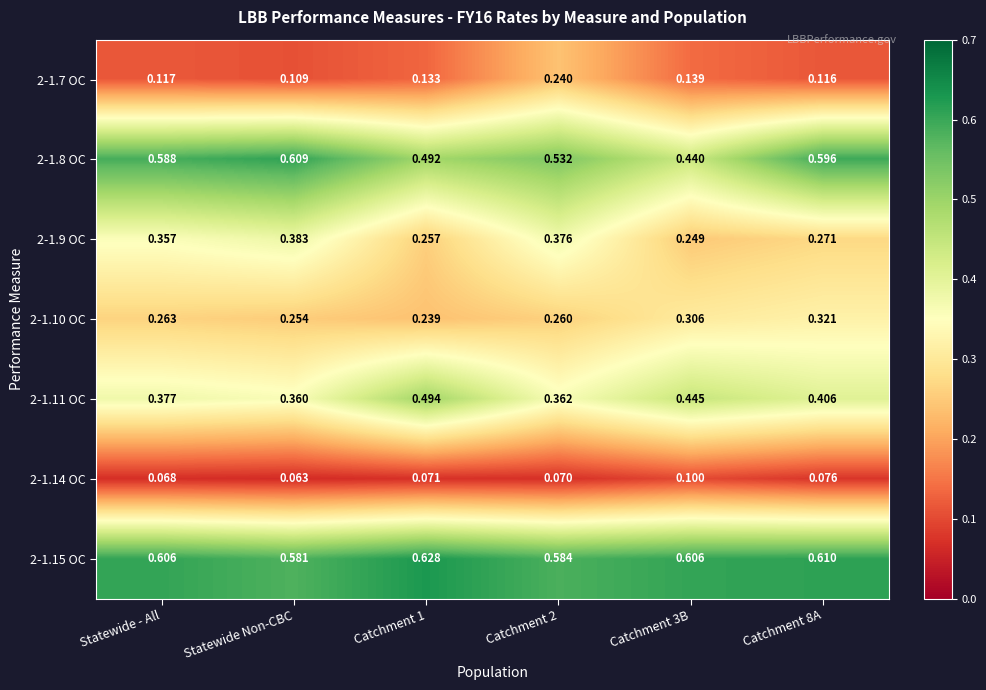

Which category has the lowest value across all series?

Statewide Non-CBC